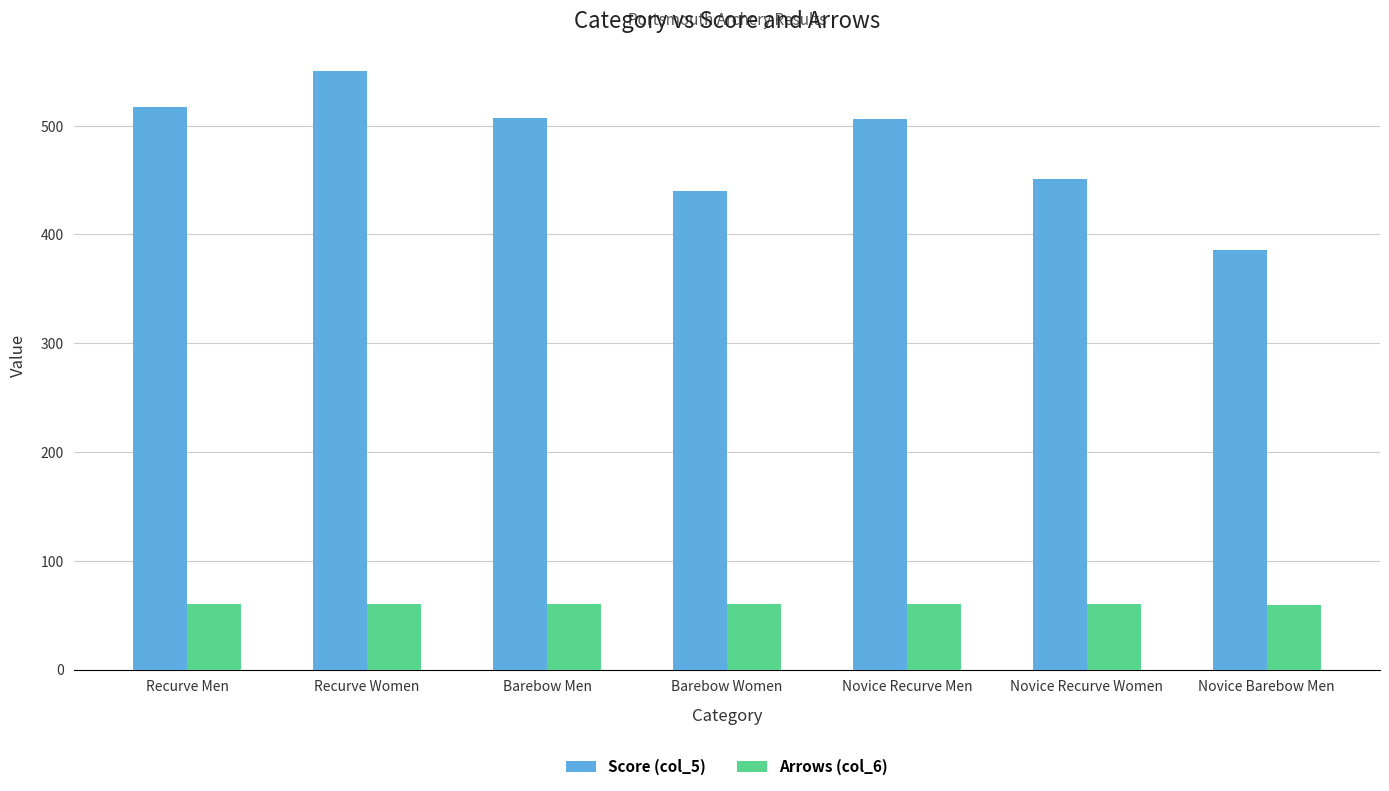

Between Recurve Men and Barebow Men, which series saw the biggest shift?

Score (col_5)